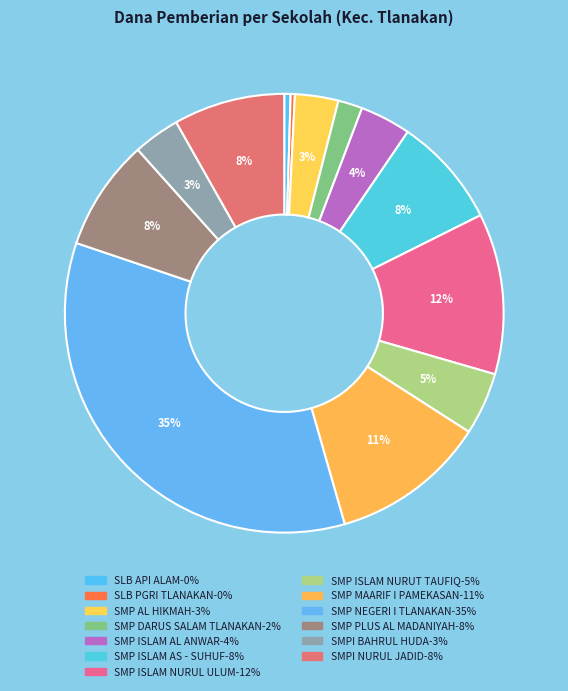

Which category has the smallest portion of the pie?

SLB PGRI TLANAKAN